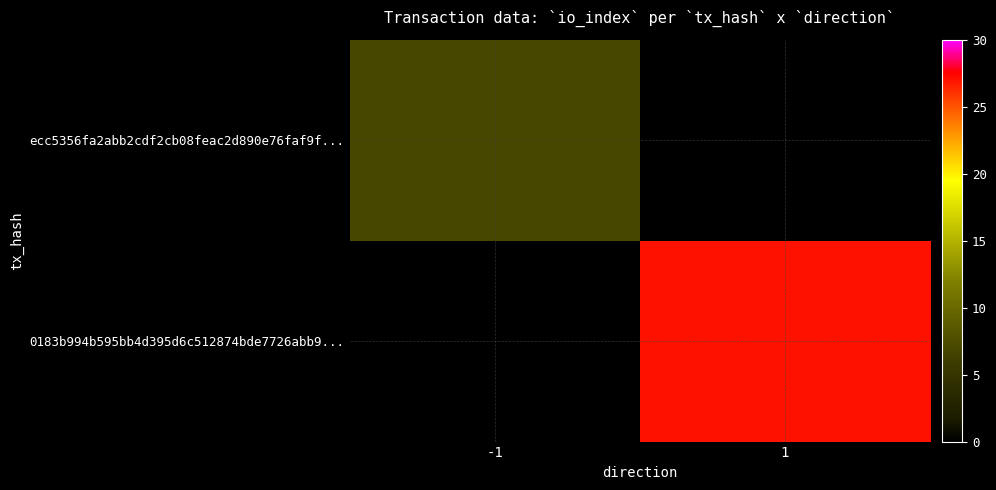

Reading left to right, extract all data points from this chart.

ecc5356fa2abb2cdf2cb08feac2d890e76faf9f...: -1=7	1=0
0183b994b595bb4d395d6c512874bde7726abb9...: -1=0	1=27